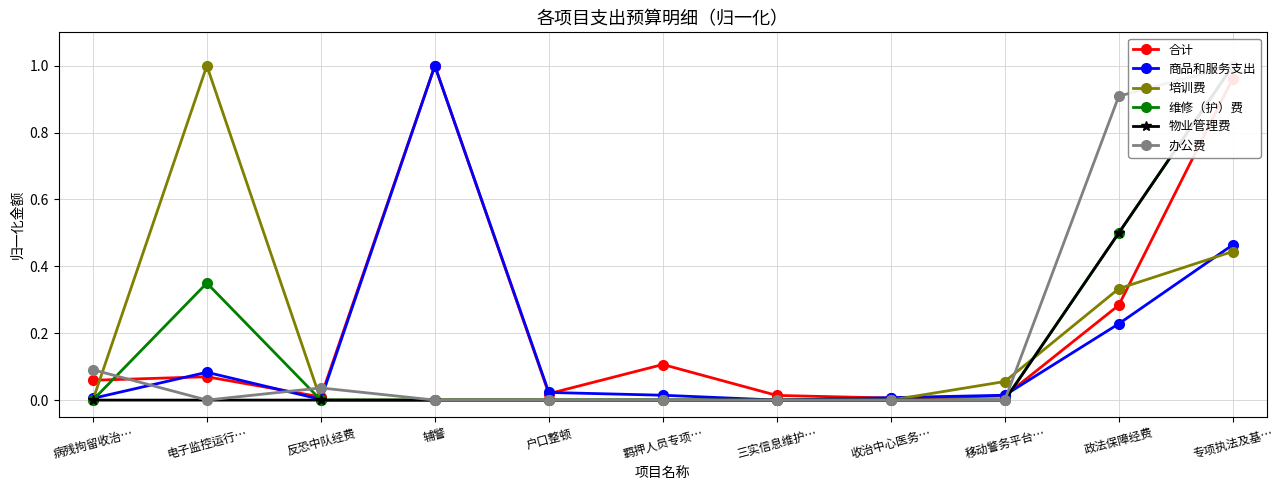

Which series has the largest range (max minus min)?

商品和服务支出